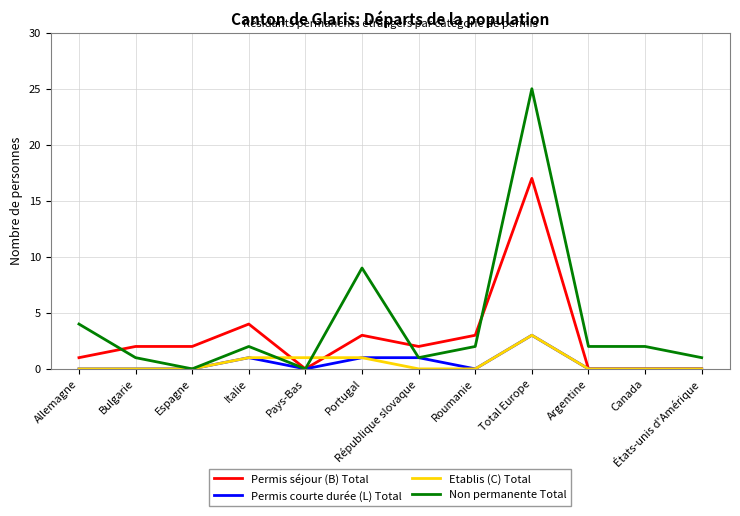

What is the difference between the second highest and minimum values in the Permis séjour (B) Total series?

4